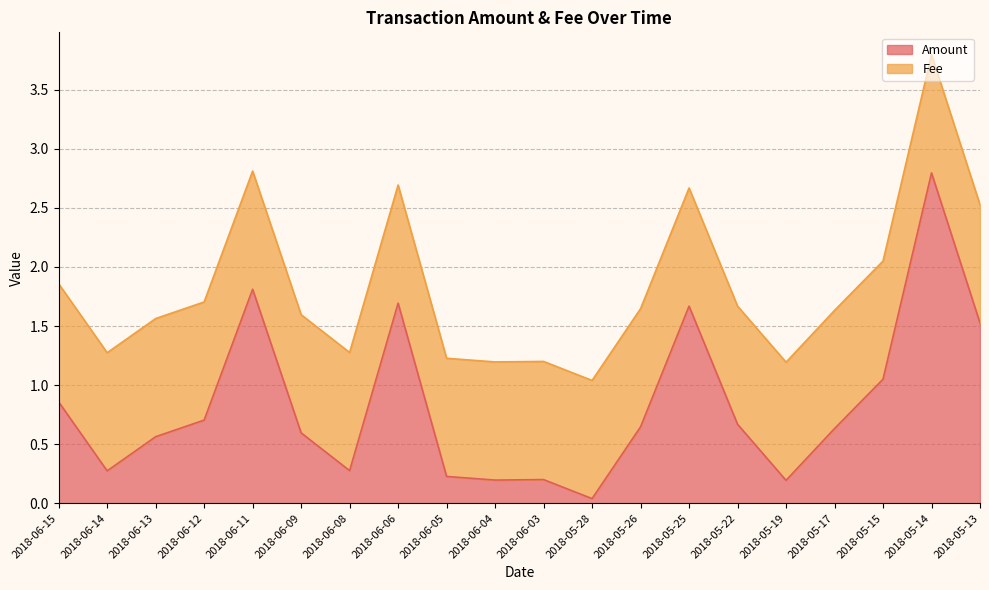

What is the ratio of the value at 2018-05-19 to the value at 2018-05-13?

0.1